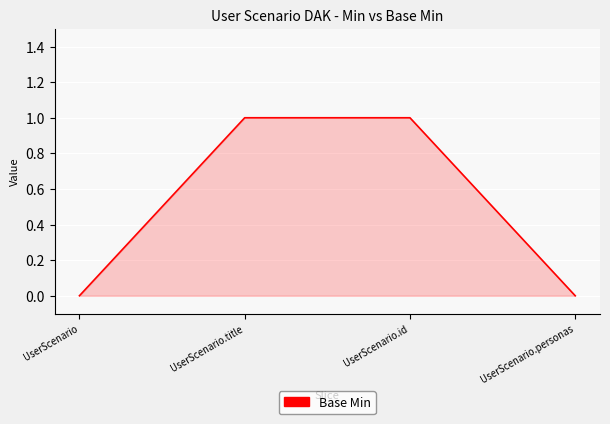

How many values are between 0 and 1?

4